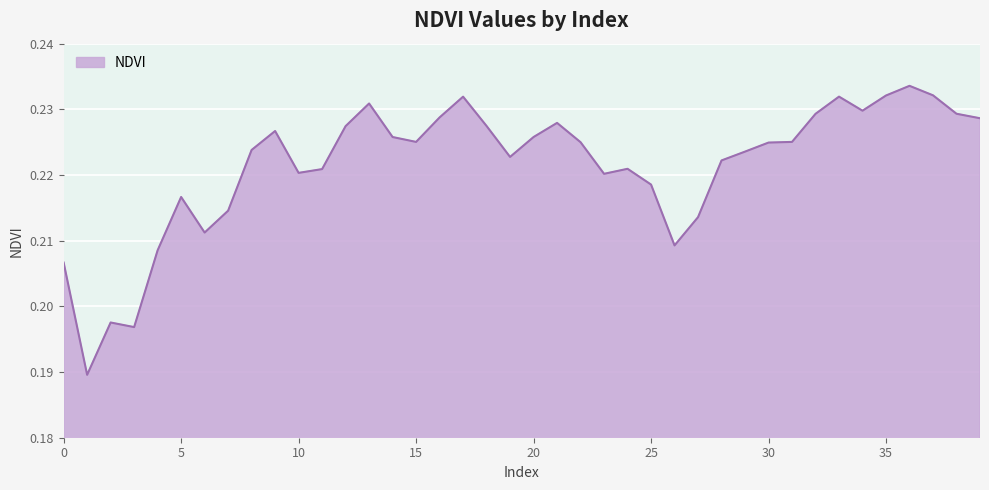

Does the chart display data point markers on the line(s)?

No